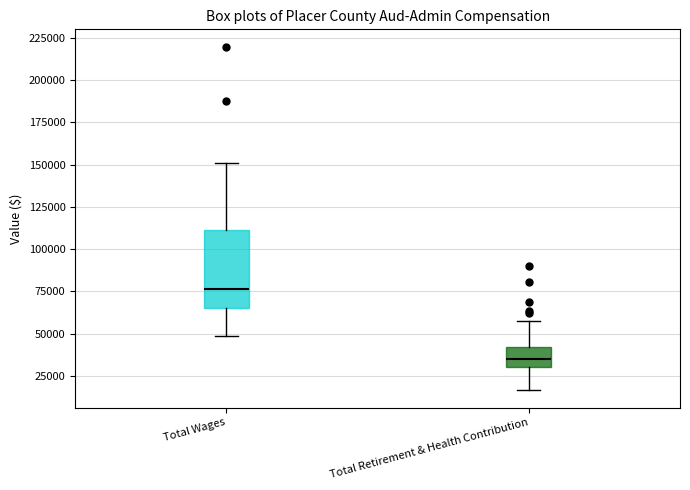

Reading left to right, transcribe this box plot: for each box, give where its median line is, the range the box spans, and where its two whiskers end, as read against the y-axis. The values are not printed on the chart, so give them approximately, as read against the axis.

Total Wages: median 75000, box 65000 to 110000, whiskers 50000 to 150000
Total Retirement & Health Contribution: median 35000, box 30000 to 40000, whiskers 15000 to 55000